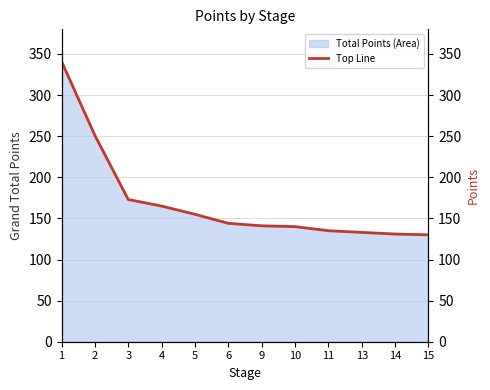

What is the maximum value for Total Points (Area)?

341